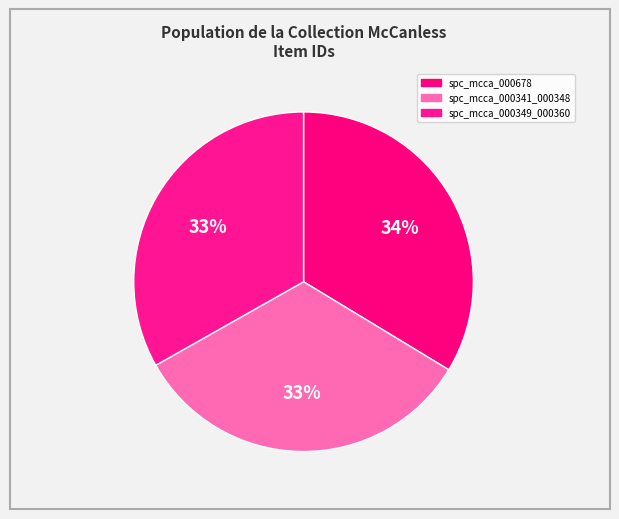

Rank the categories by value from lowest to highest.

spc_mcca_000341_000348, spc_mcca_000349_000360, spc_mcca_000678